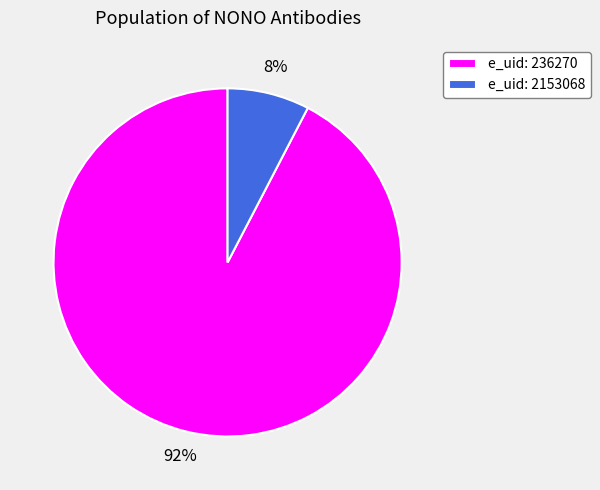

Do e_uid: 2153068 and e_uid: 236270 together represent more than half of the pie?

Yes